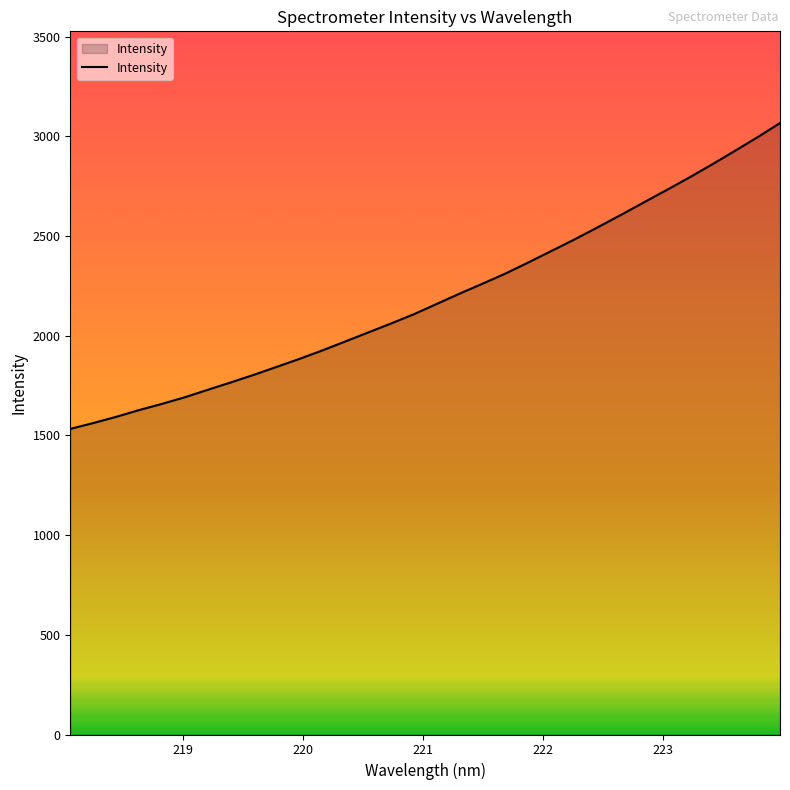

Reading right to left, transcribe all the data shown in this chart.

3066.7	2994.3	2925.3	2857.2	2791.3	2728.2	2665.9	2603.3	2542.1	2482.1	2424.8	2367.6	2311.9	2261.2	2211.4	2159.7	2108.0	2061.3	2016.3	1971.1	1926.3	1883.8	1843.5	1803.6	1765.7	1728.9	1691.5	1658.2	1627.1	1593.1	1562.1	1532.8